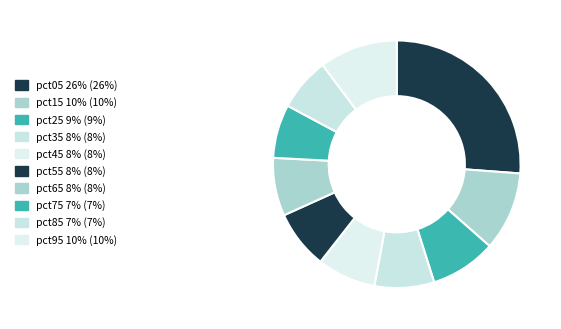

To the nearest percent, what is the difference between the largest and smallest slice percentages?

19%